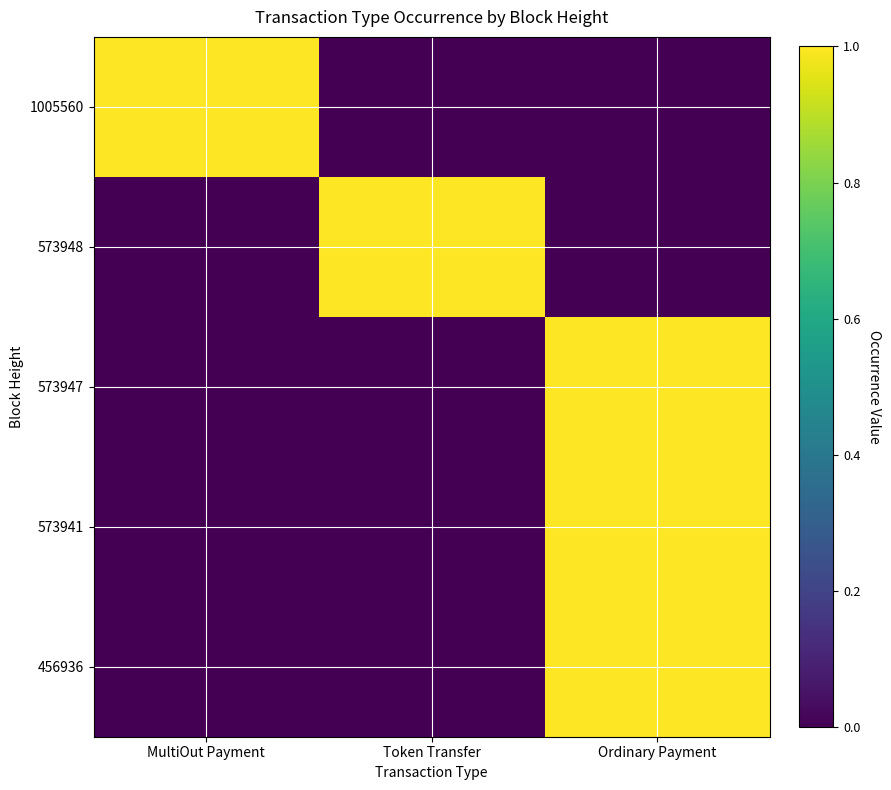

Reading right to left, what are all the values shown in this chart?

456936: Ordinary Payment=1	Token Transfer=0	MultiOut Payment=0
573941: Ordinary Payment=1	Token Transfer=0	MultiOut Payment=0
573947: Ordinary Payment=1	Token Transfer=0	MultiOut Payment=0
573948: Ordinary Payment=0	Token Transfer=1	MultiOut Payment=0
1005560: Ordinary Payment=0	Token Transfer=0	MultiOut Payment=1